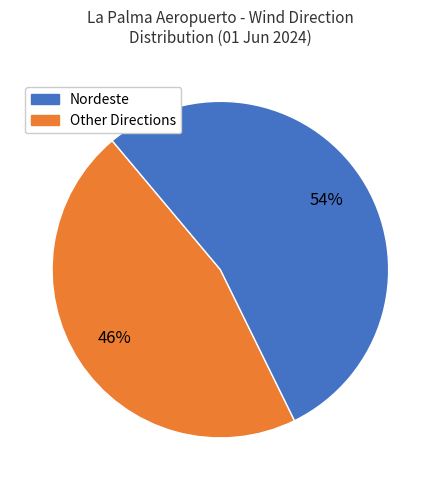

To the nearest percent, what is the average slice percentage?

50%